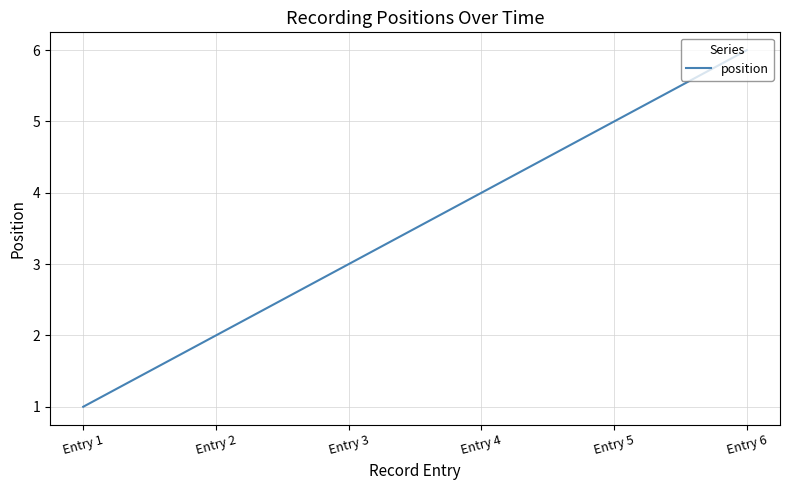

True or false: the data has more than 1 interior local peaks.

False